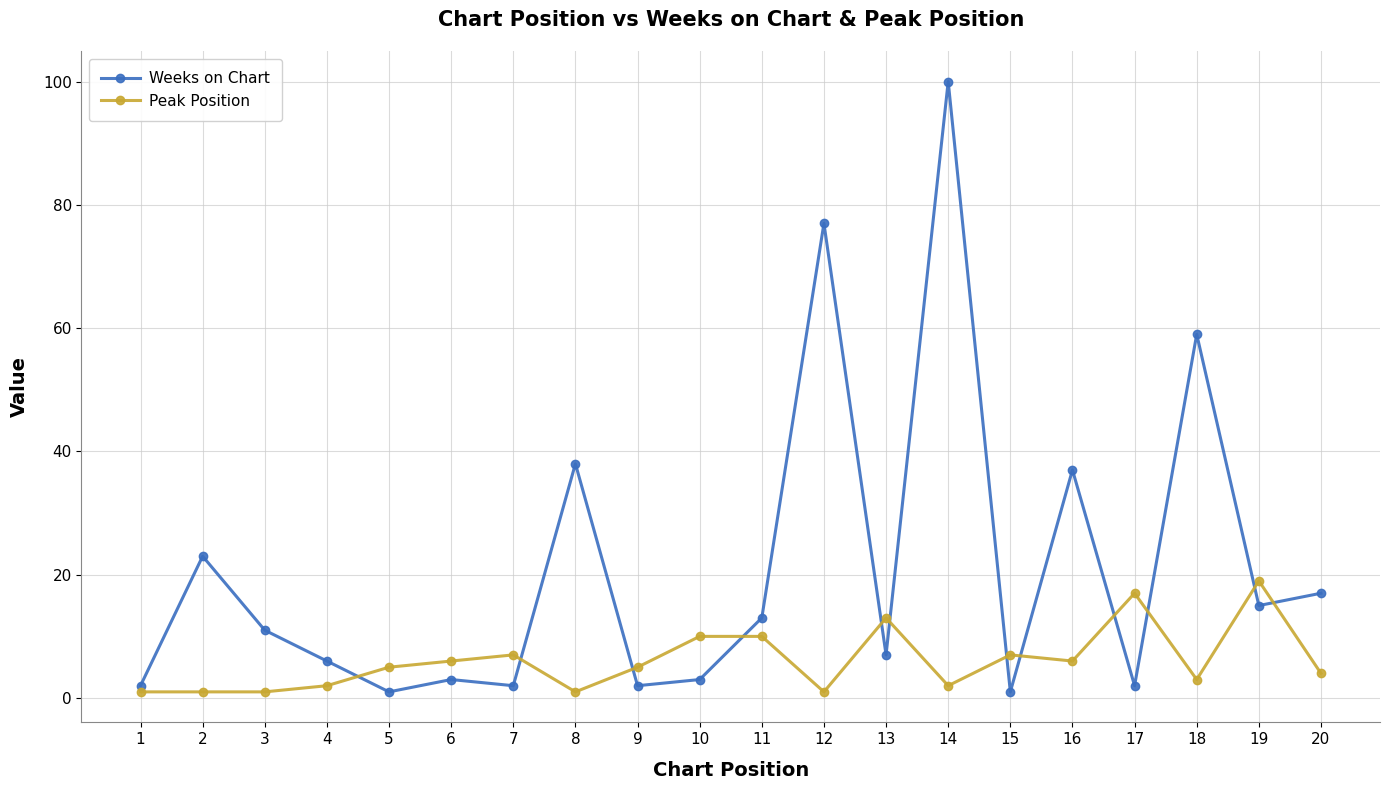

At which category is the sum across all series the highest?

14